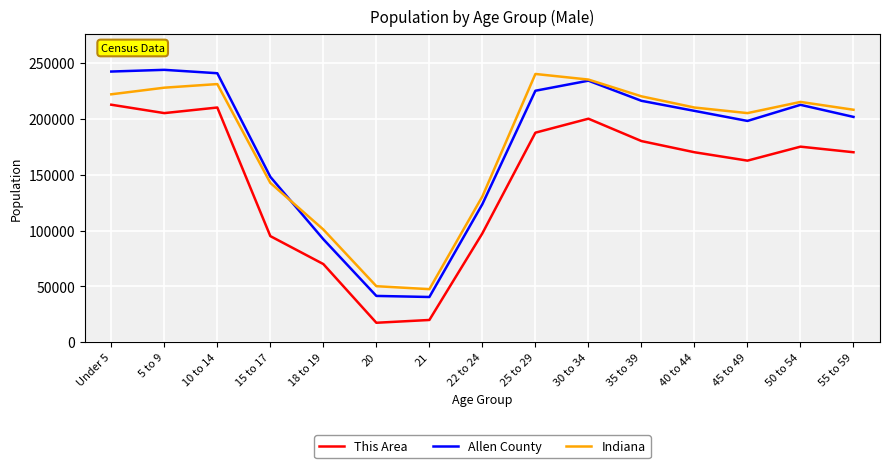

The Indiana series shows 205000 at 45 to 49. True or false?

True